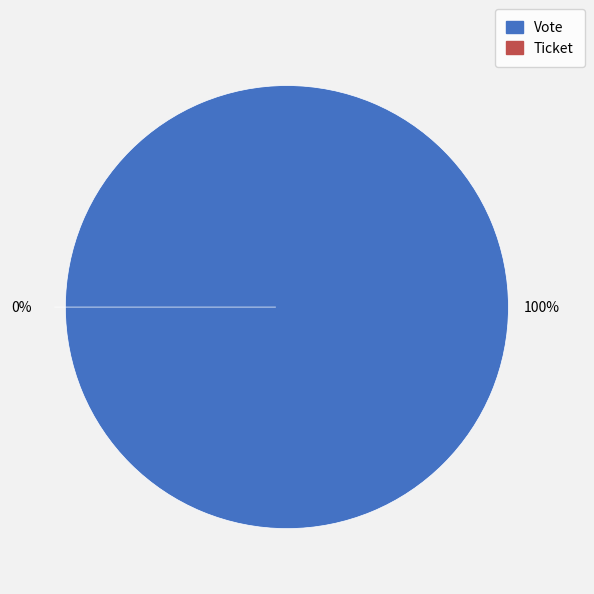

To the nearest percent, what is the difference between the Ticket and Vote slice percentages?

100%